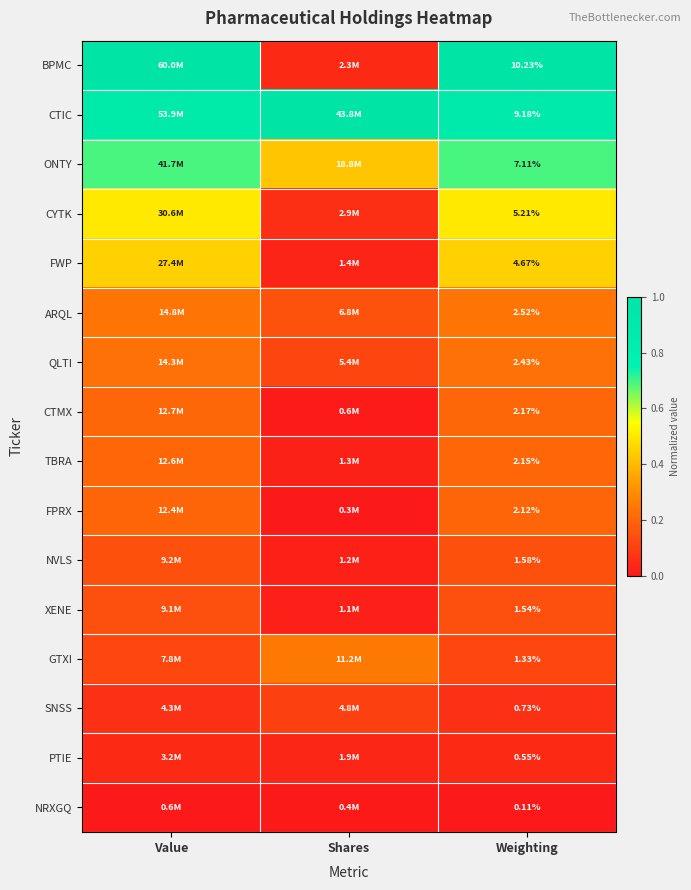

Rank the series at Weighting from lowest to highest value.

NRXGQ, PTIE, SNSS, GTXI, XENE, NVLS, FPRX, TBRA, CTMX, QLTI, ARQL, FWP, CYTK, ONTY, CTIC, BPMC